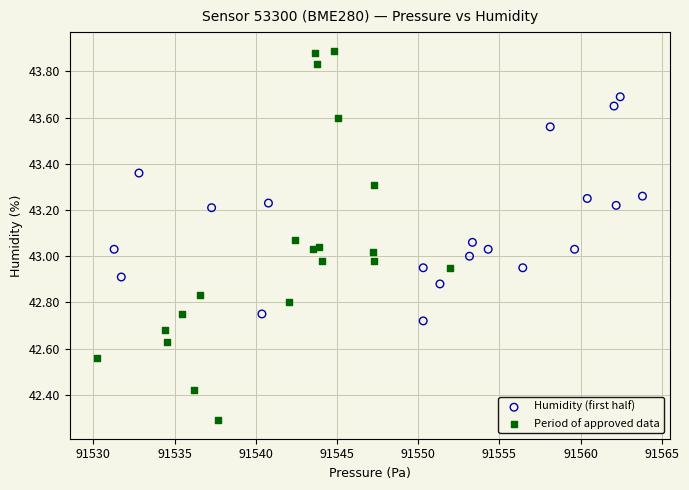

Which series reaches the minimum Y coordinate?

Period of approved data